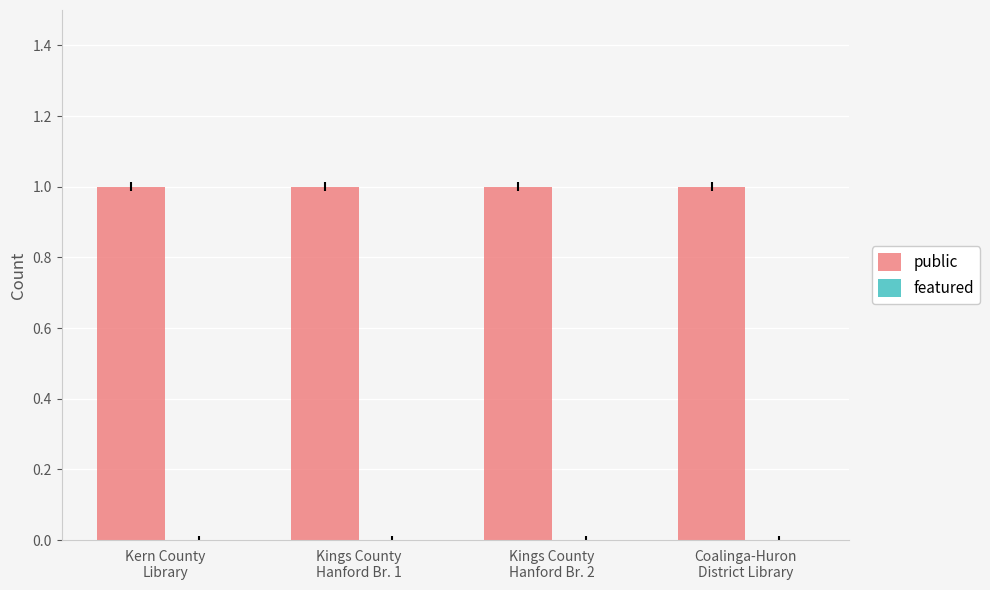

Reading right to left, transcribe all the data shown in this chart.

public: Coalinga-Huron
District Library=1	Kings County
Hanford Br. 2=1	Kings County
Hanford Br. 1=1	Kern County
Library=1
featured: Coalinga-Huron
District Library=0	Kings County
Hanford Br. 2=0	Kings County
Hanford Br. 1=0	Kern County
Library=0